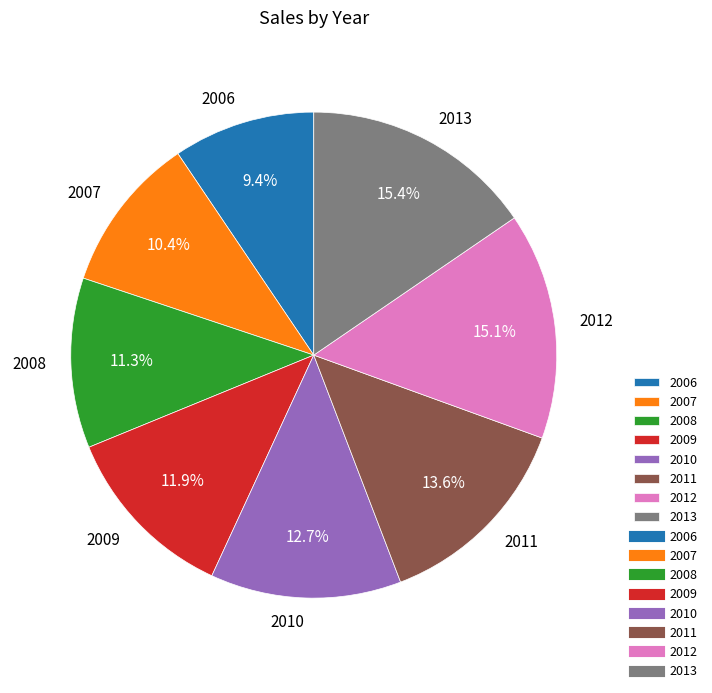

How many segments does this pie chart have?

8